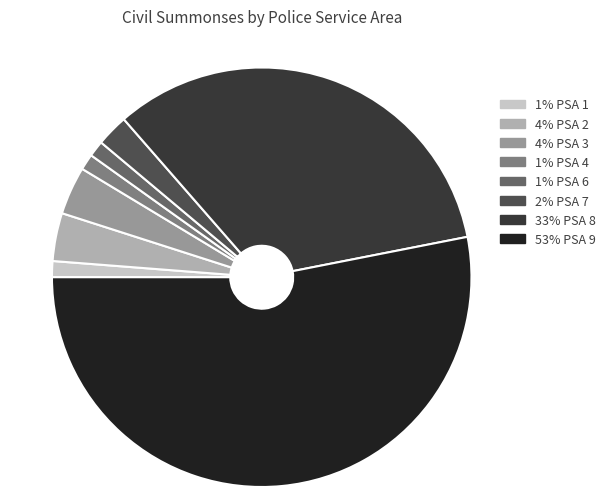

Is there any slice that represents more than half of the pie?

Yes